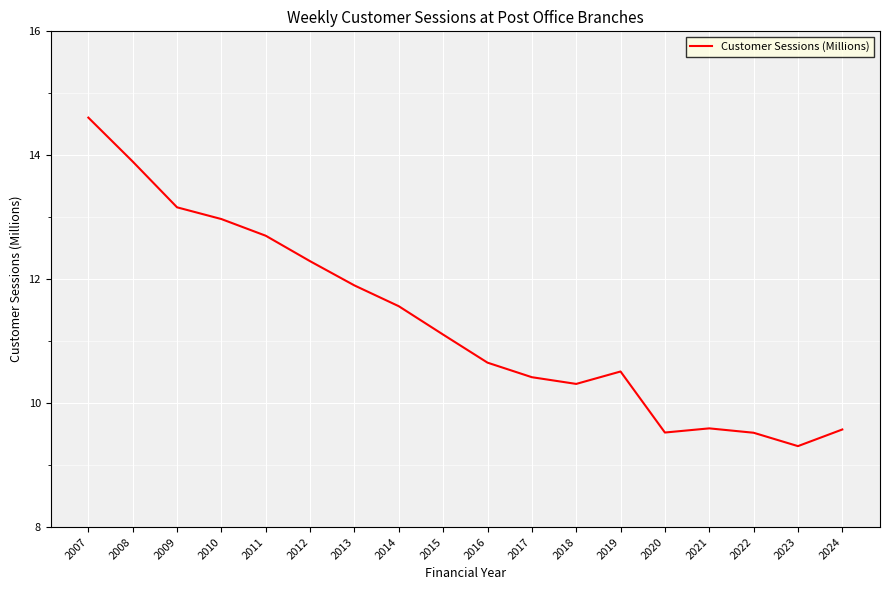

At which category does the data reach its first local peak?

2019